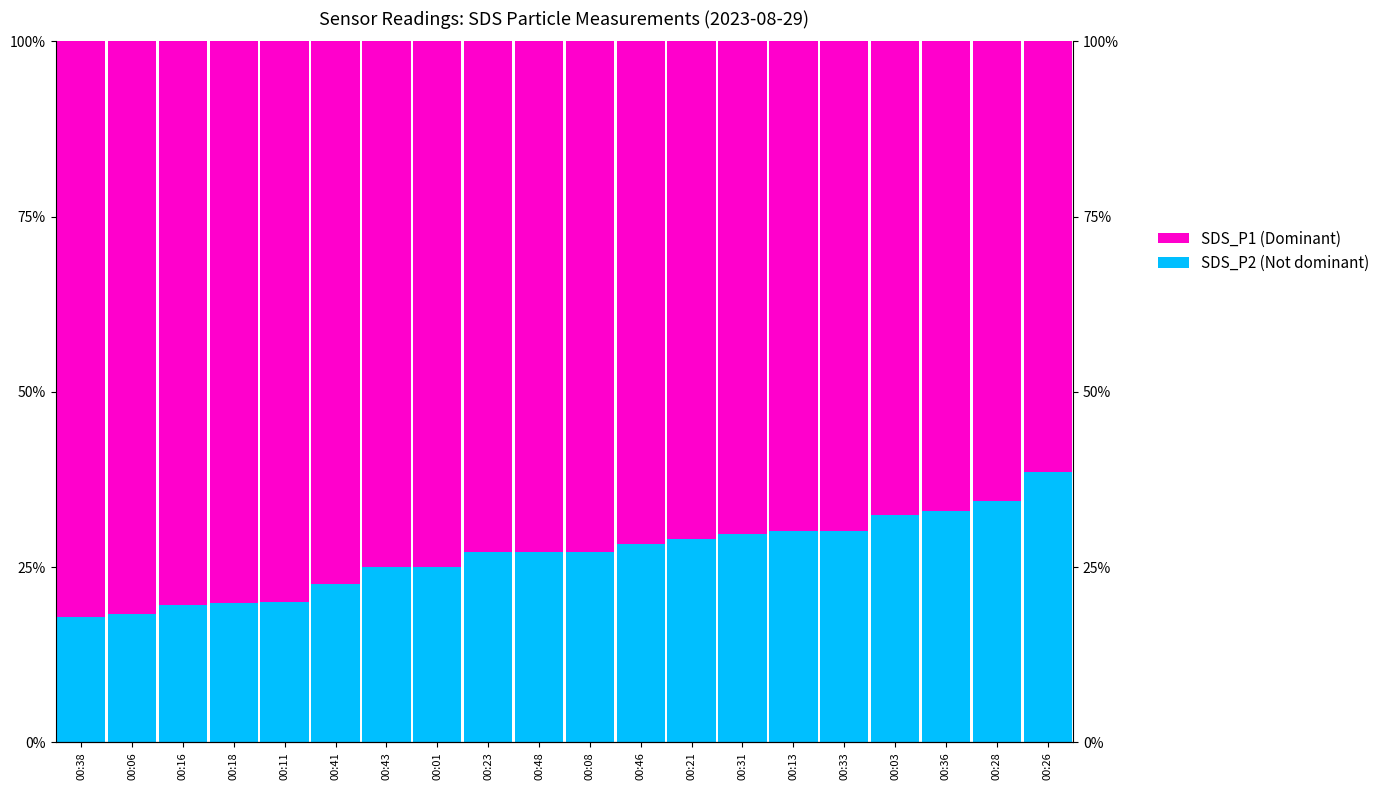

What is the value of the SDS_P1 (Dominant) bar at the 2nd from the left?

81.7